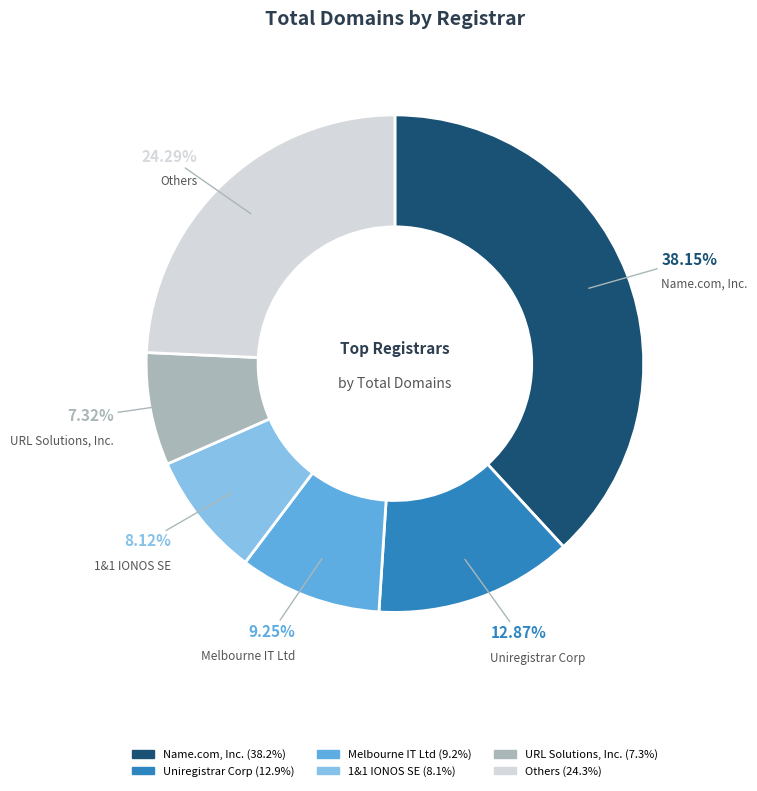

Is there a majority slice in this chart?

No